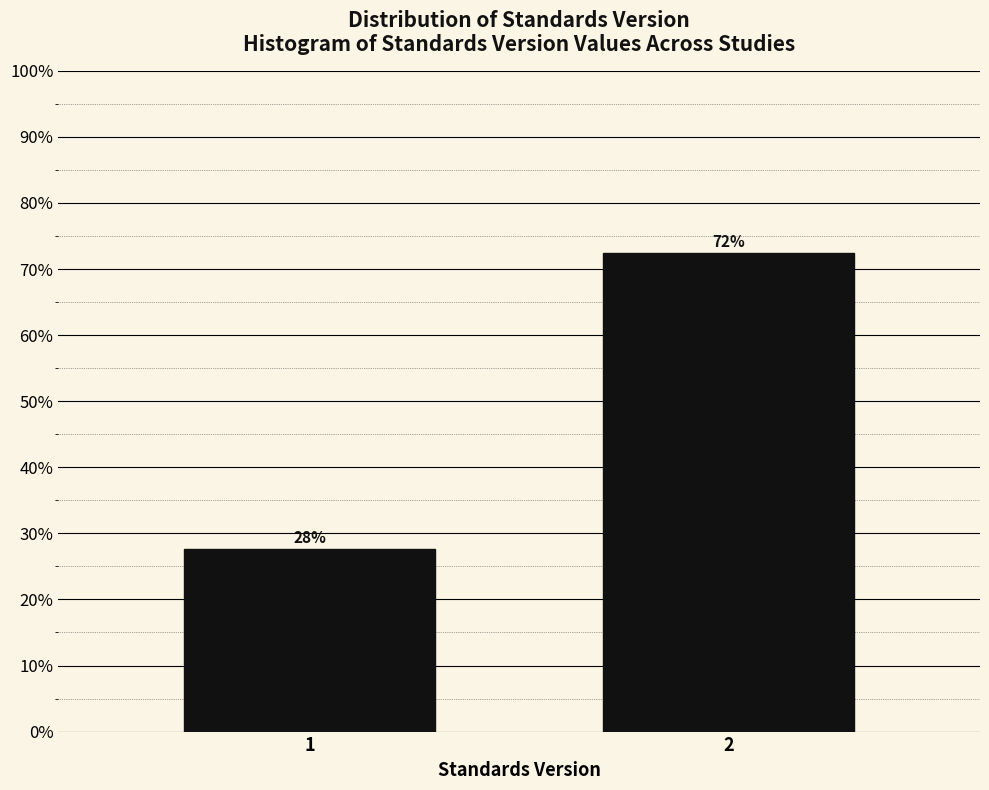

How many bars are there in total?

2